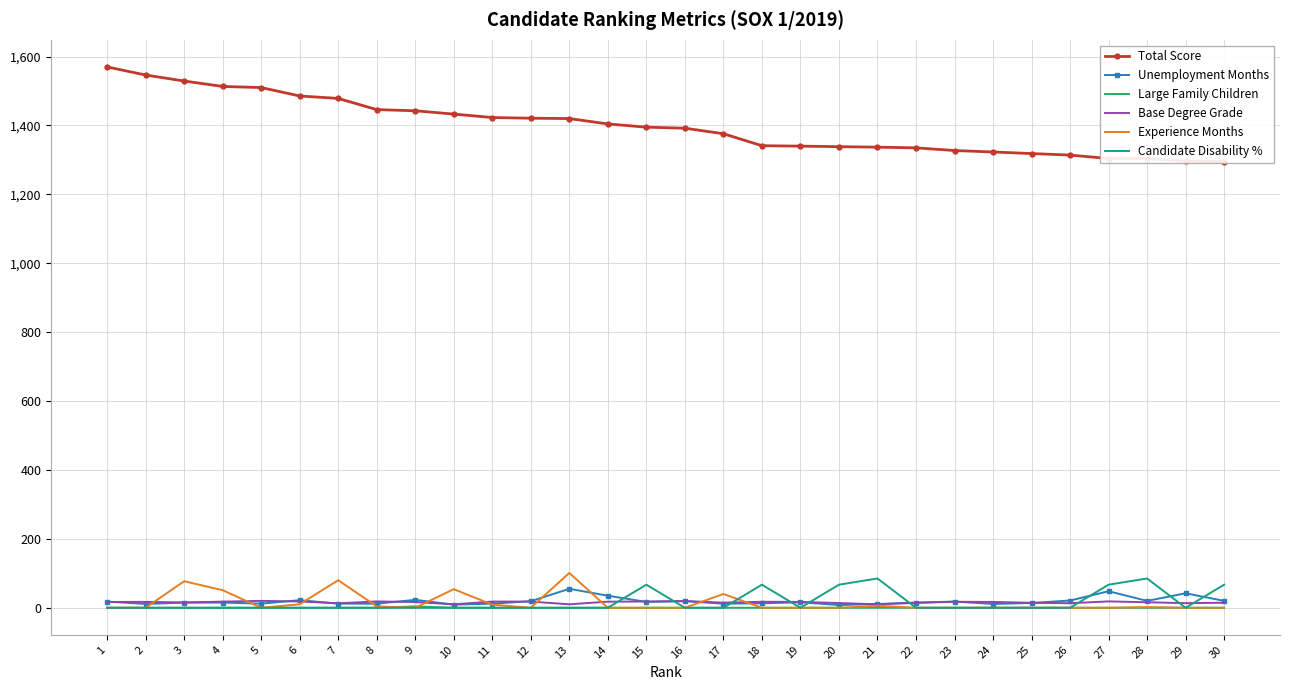

What are all the series names shown in the legend?

Total Score, Unemployment Months, Large Family Children, Base Degree Grade, Experience Months, Candidate Disability %